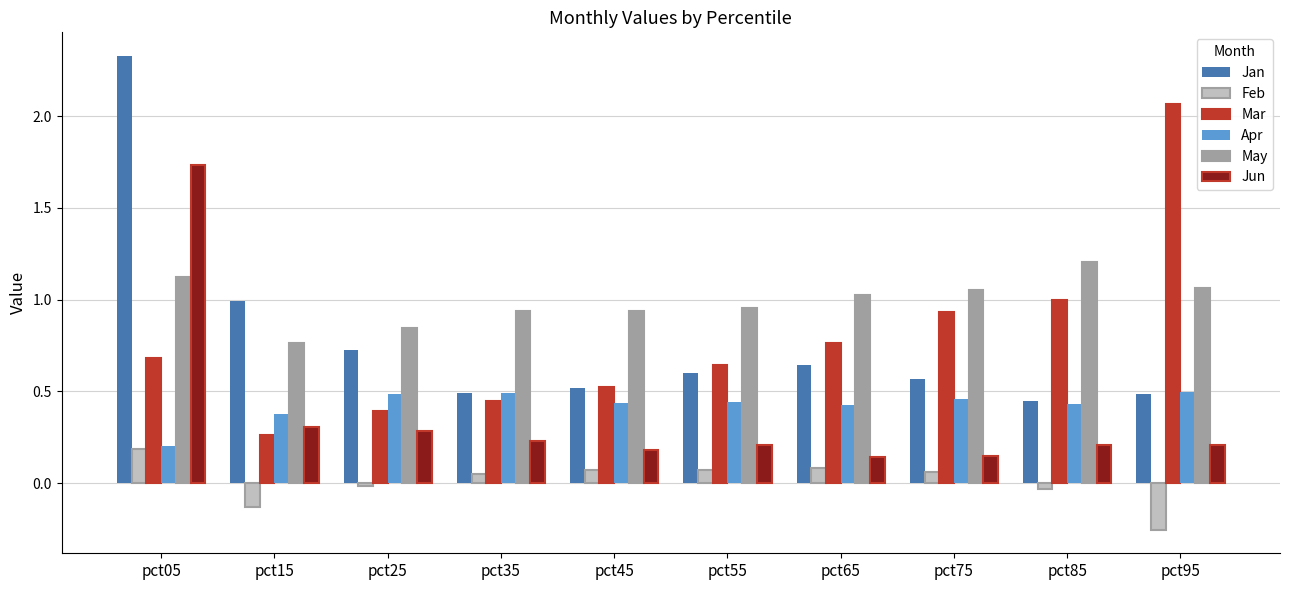

Which series changed the most between pct15 and pct75?

Mar